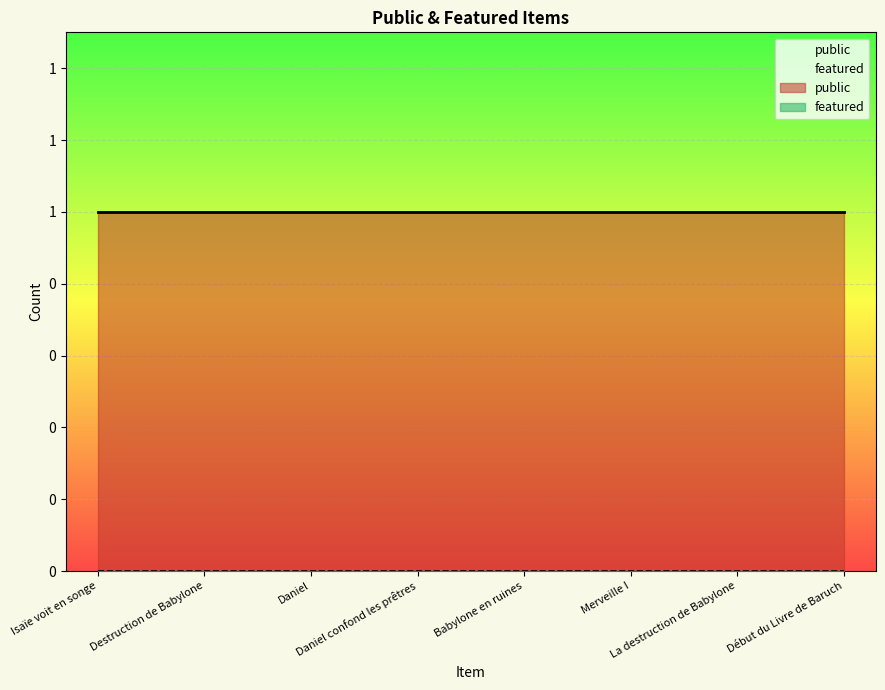

Where is public nearest to the value 1?

Isaïe voit en songe